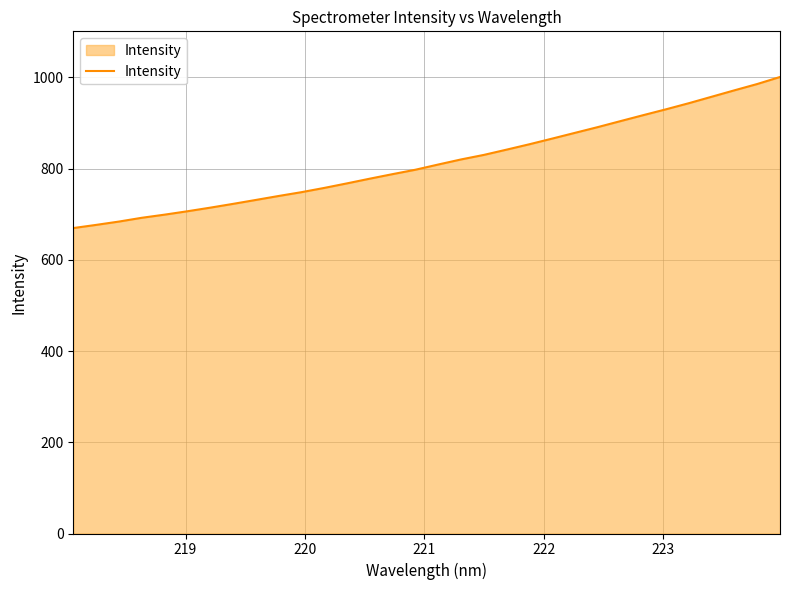

What is the smallest value displayed?

669.5